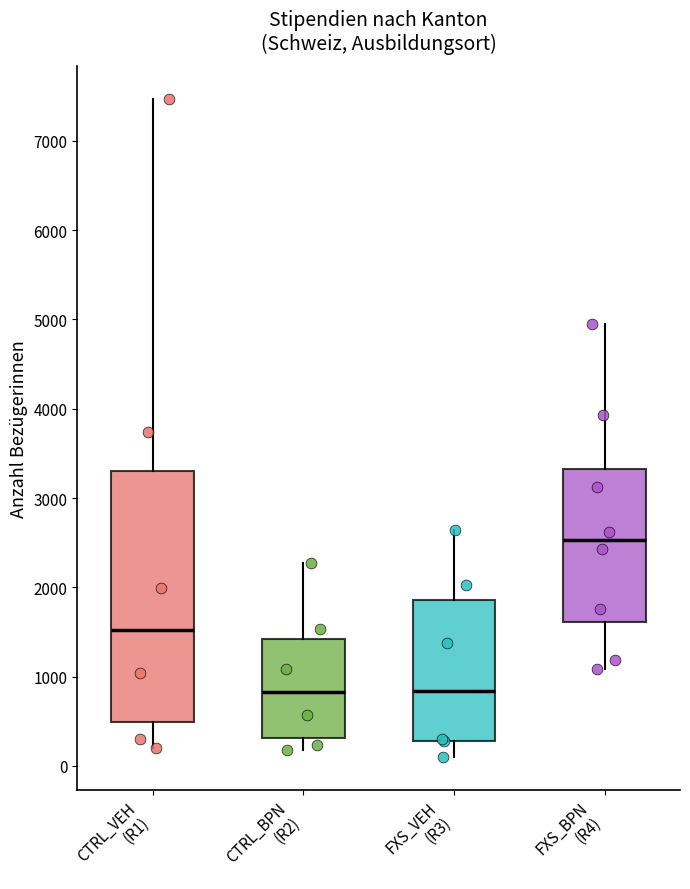

Reading left to right, read every box against the y-axis: the position of its median line, the range the box covers, and the ends of its whiskers. The values are not printed on the chart, so give them approximately, as read against the axis.

CTRL_VEH (R1): median 1500, box 500 to 3300, whiskers 200 to 7500
CTRL_BPN (R2): median 800, box 300 to 1400, whiskers 200 to 2300
FXS_VEH (R3): median 800, box 300 to 1900, whiskers 100 to 2600
FXS_BPN (R4): median 2500, box 1600 to 3300, whiskers 1100 to 4900